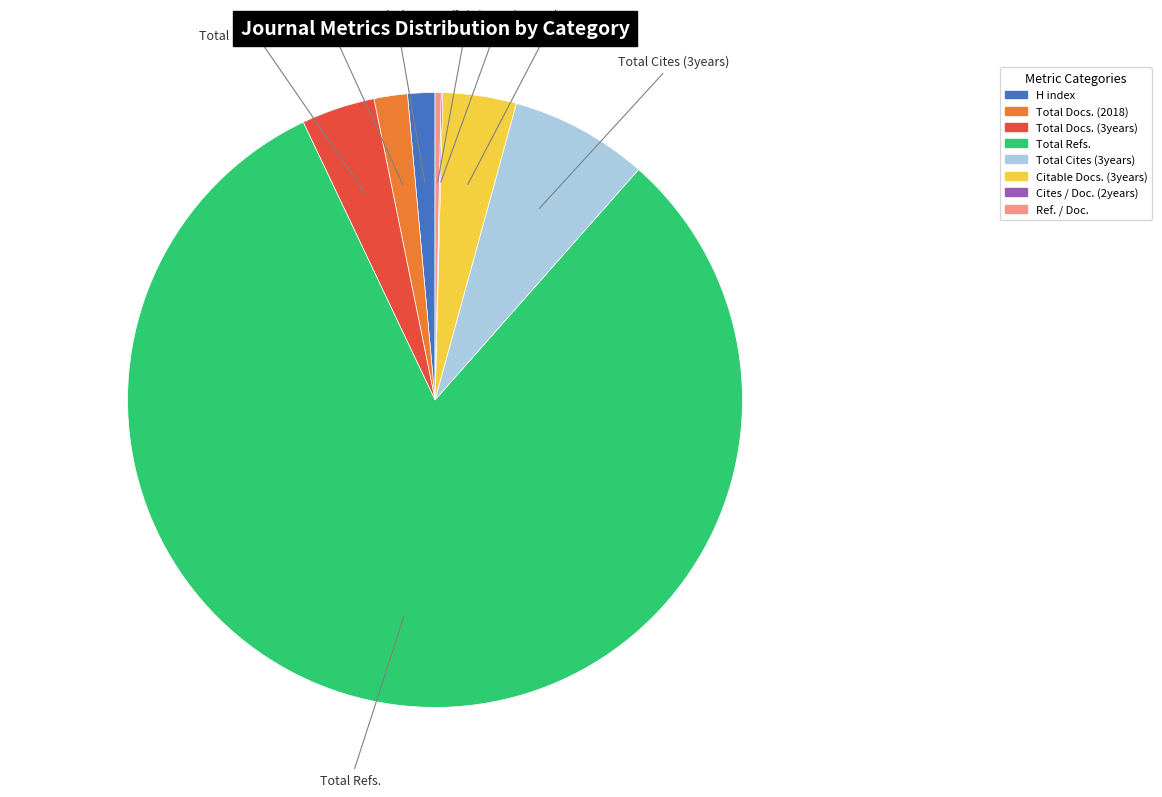

What is the majority slice?

Total Refs.